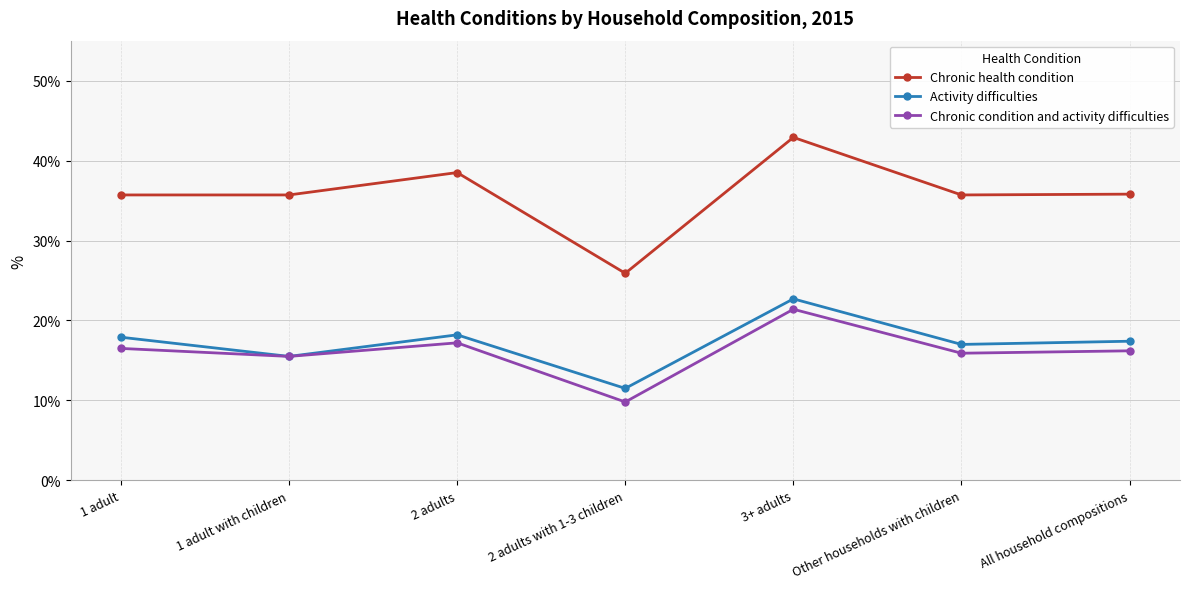

True or false: Chronic health condition and Chronic condition and activity difficulties cross at least once.

False